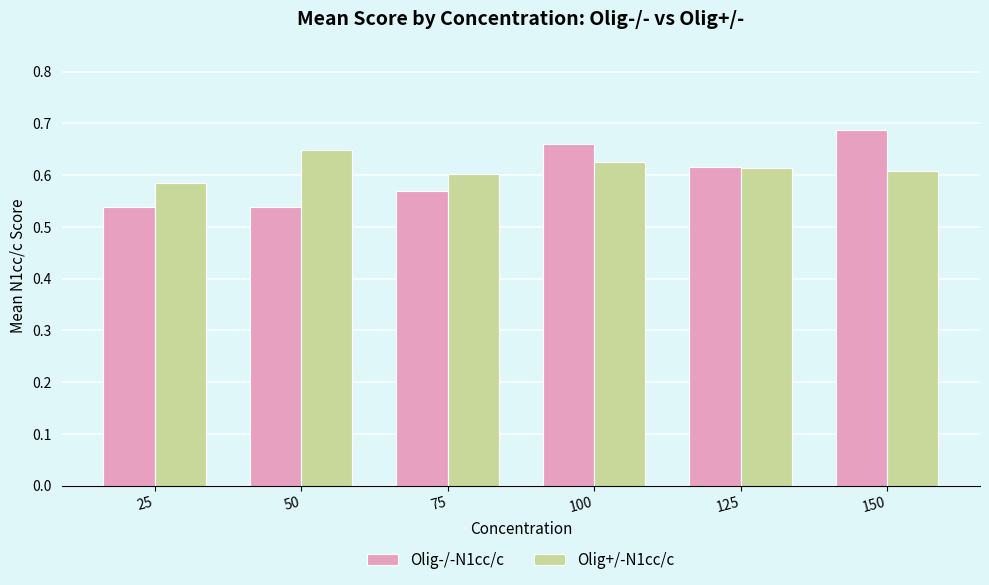

How many groups of bars are there?

6